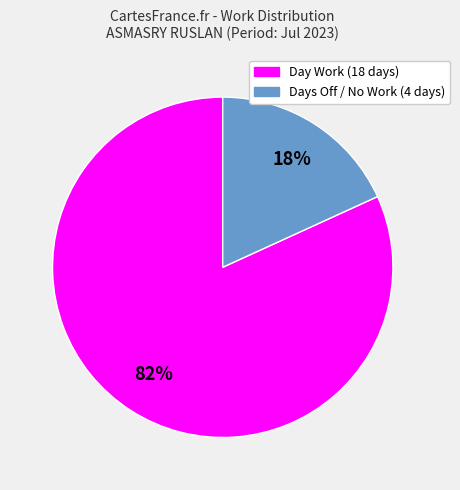

Count the number of slices in the pie.

2